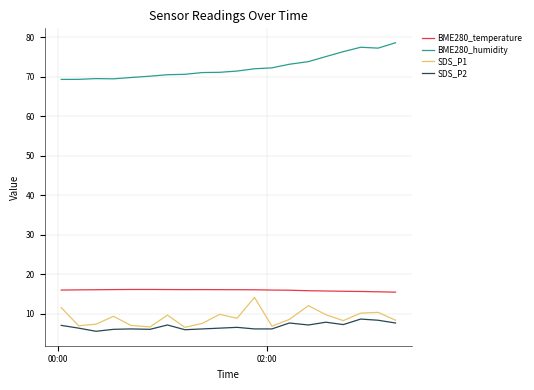

Which series has the largest total across all categories?

BME280_humidity